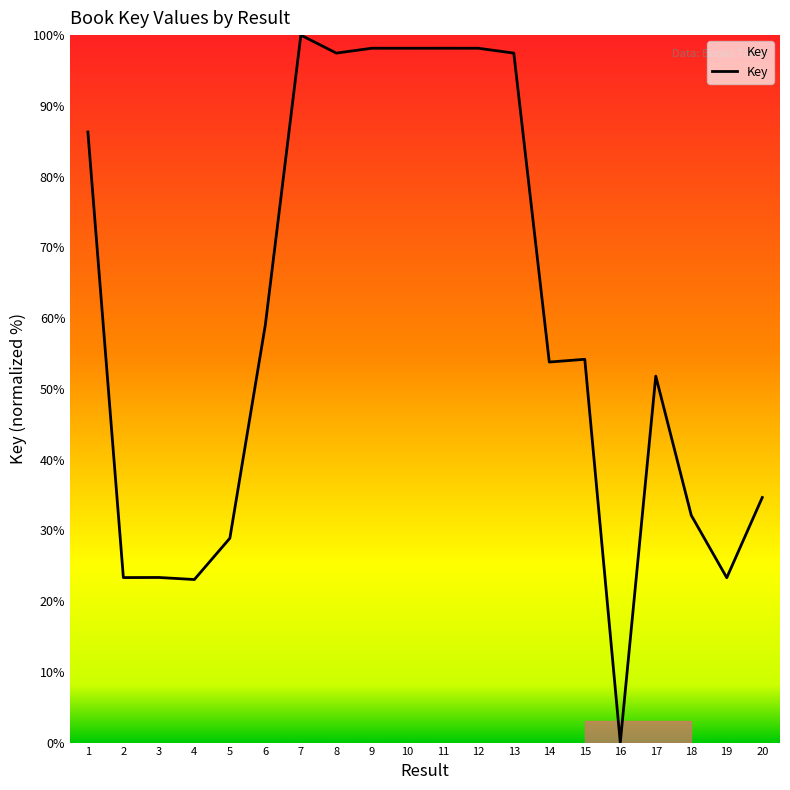

True or false: the data shows 98.1 at 11.

True